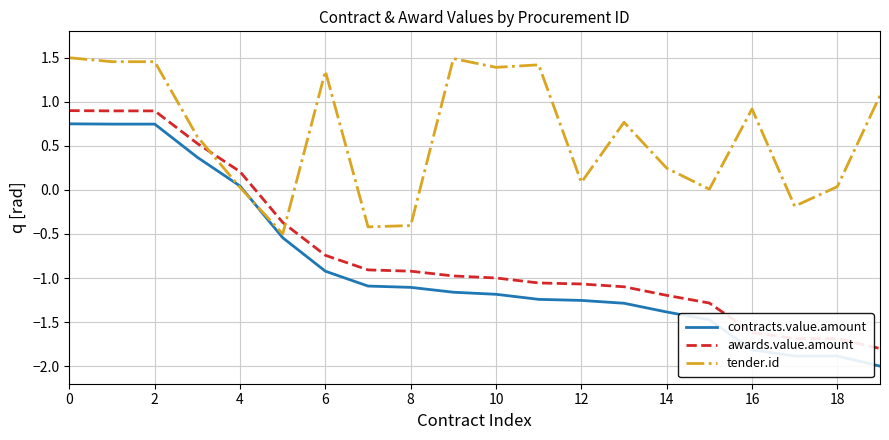

True or false: tender.id and awards.value.amount intersect in this chart.

True